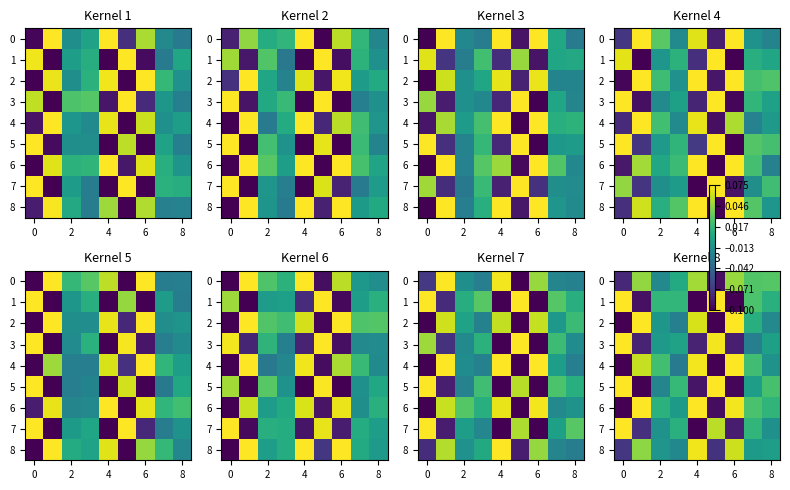

How many negative values does the row_2 series have?

5